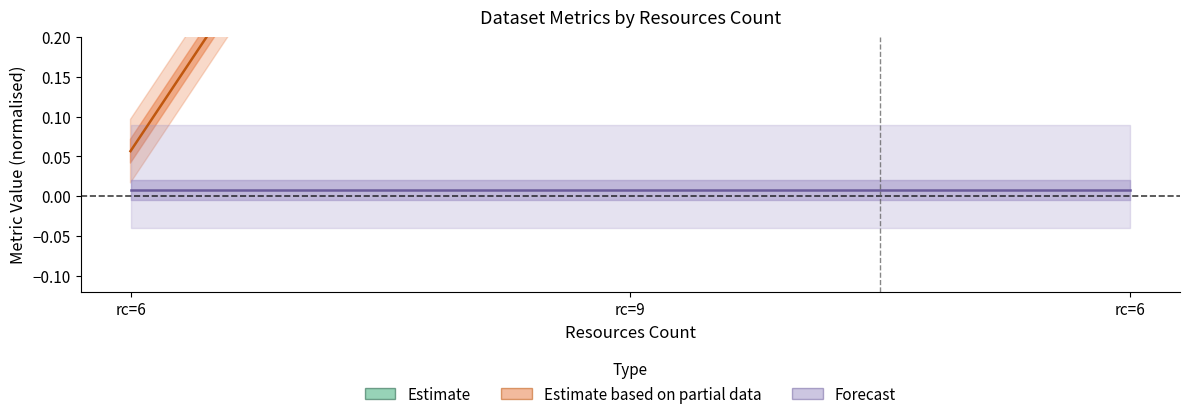

Reading left to right, list all the values displayed in this chart.

Estimate: rc=6=0.9	rc=9=0.4	rc=6=0.8
Estimate based on partial data: rc=6=0.1	rc=9=1.0	rc=6=0.4
Forecast: rc=6=0.0	rc=9=0.0	rc=6=0.0